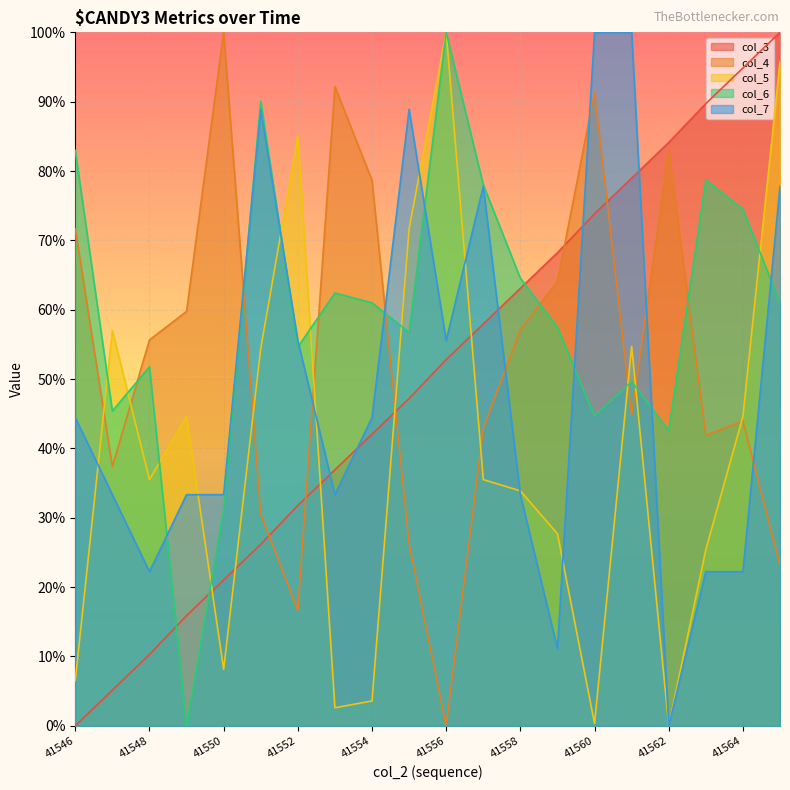

What is the spread (max minus min) of values at 41562?

84.1